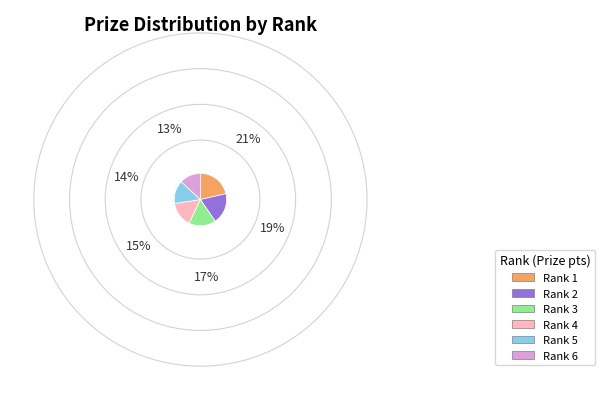

Rank the categories by value from highest to lowest.

Rank 1, Rank 2, Rank 3, Rank 4, Rank 5, Rank 6